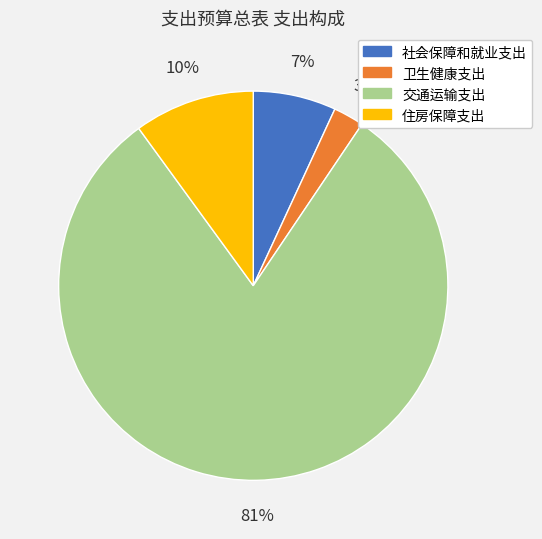

To the nearest percent, what is the average slice percentage?

25%